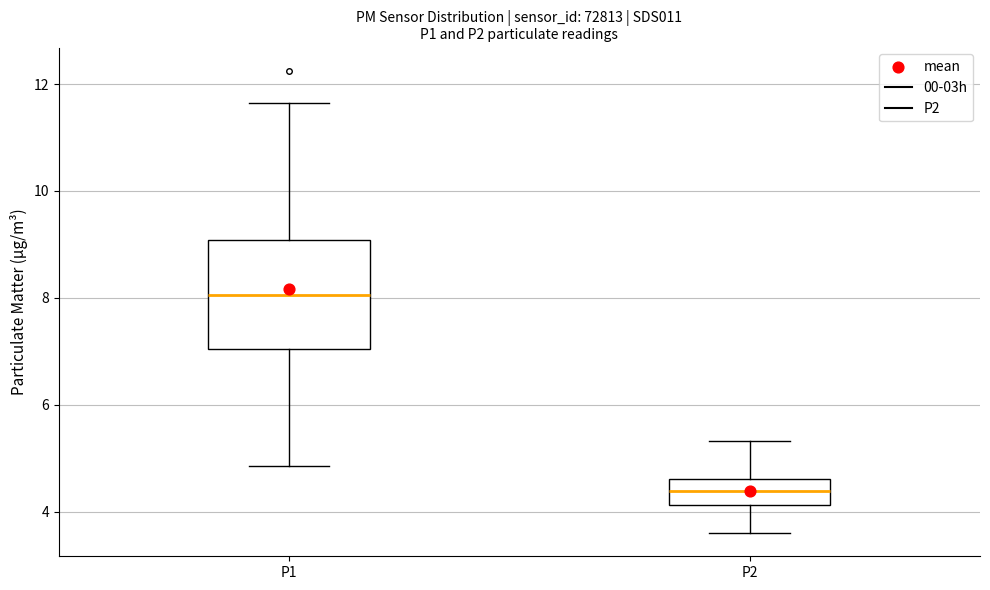

Which box has the highest median line?

P1